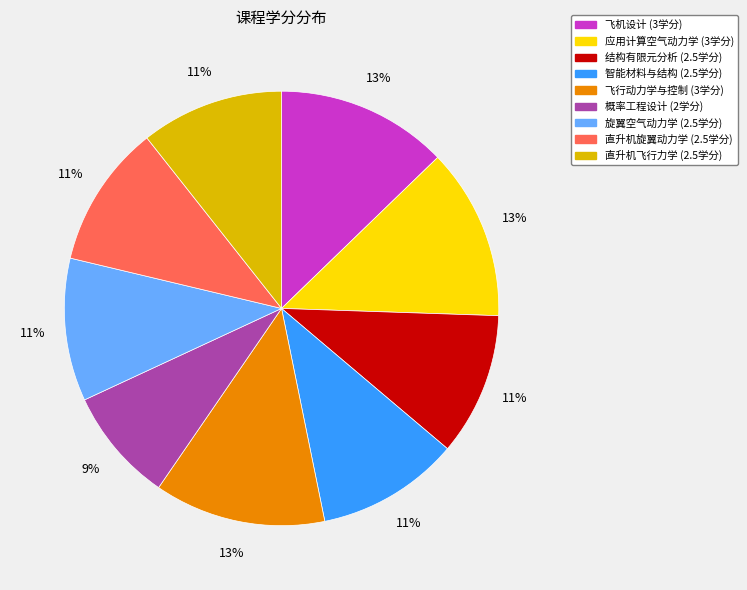

Do 飞机设计 and 智能材料与结构 together represent more than half of the pie?

No